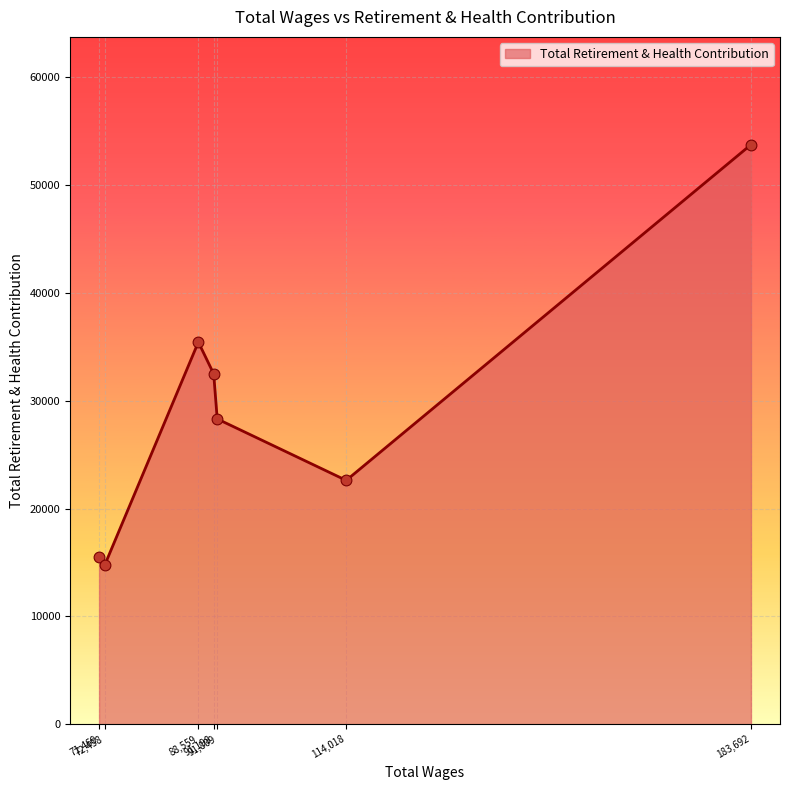

What is the average value?

28989